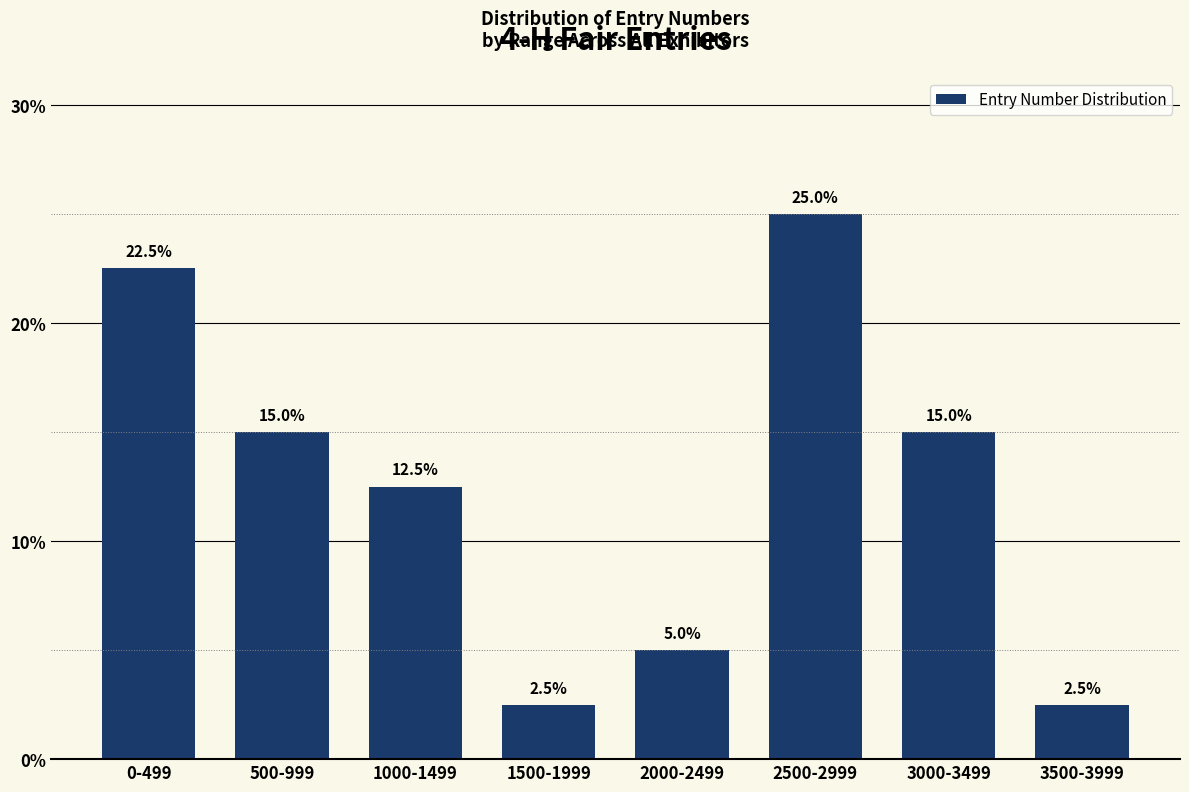

Reading left to right, transcribe all the data shown in this chart.

22.5	15.0	12.5	2.5	5.0	25.0	15.0	2.5